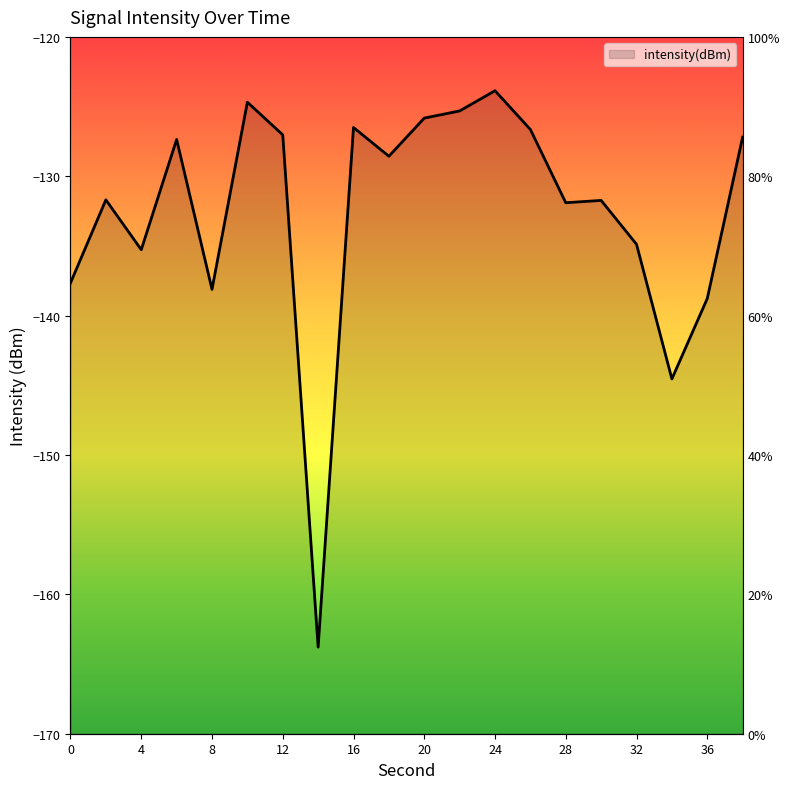

Rank the categories by value from highest to lowest.

24, 10, 22, 20, 16, 26, 12, 38, 6, 18, 2, 30, 28, 32, 4, 0, 8, 36, 34, 14